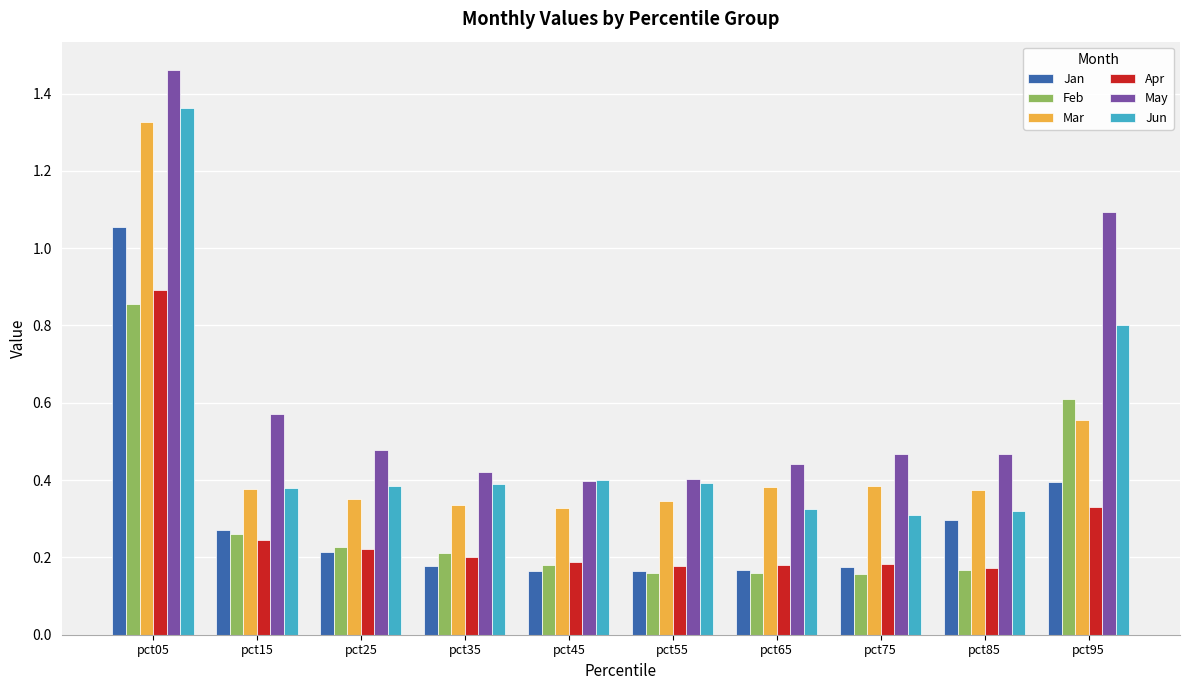

Is it true that Mar equals 0.5 at pct25?

False